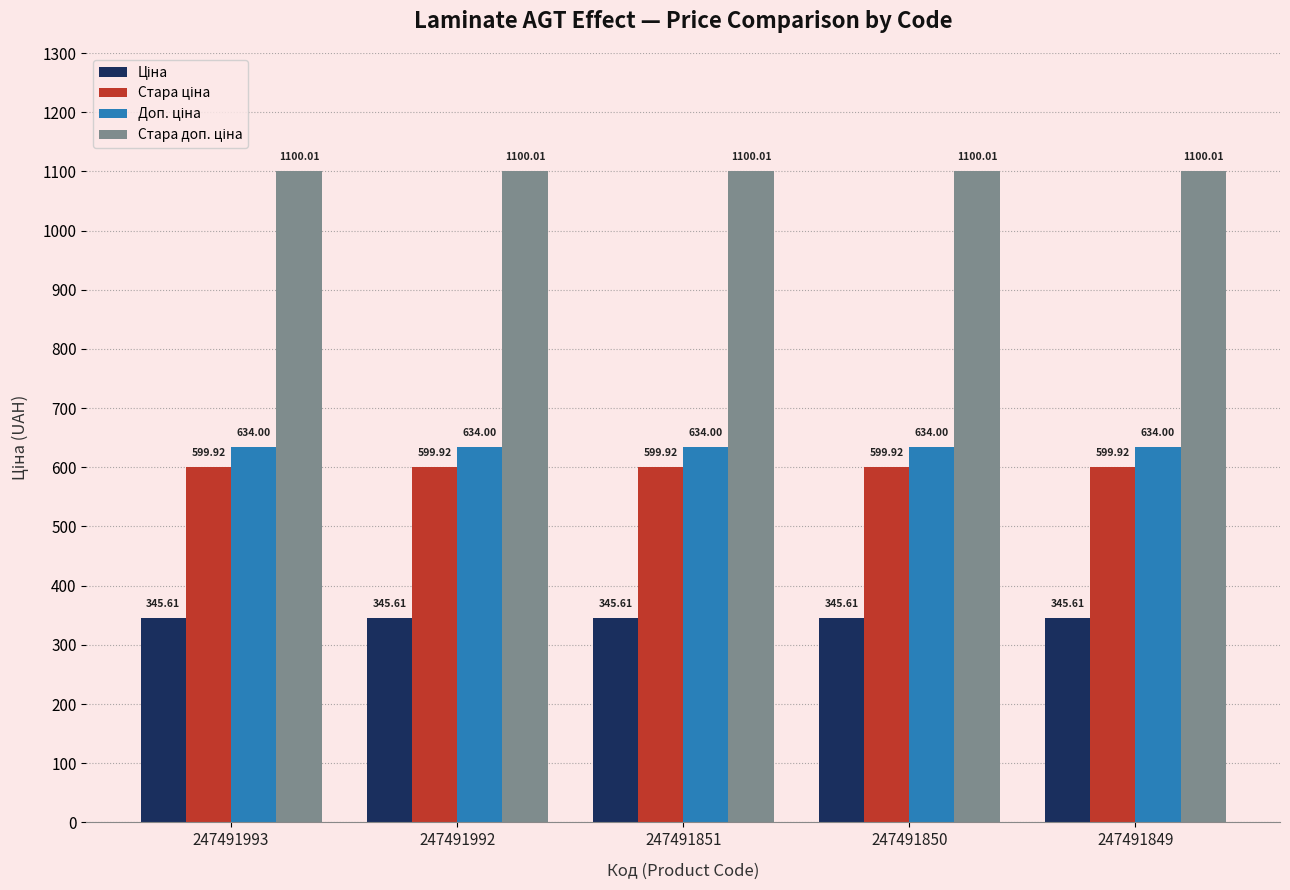

What is the spread (max minus min) of values at 247491992?

754.4